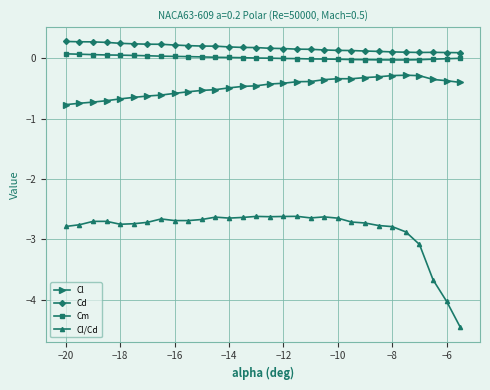

What is the minimum value shown in the chart?

-4.5